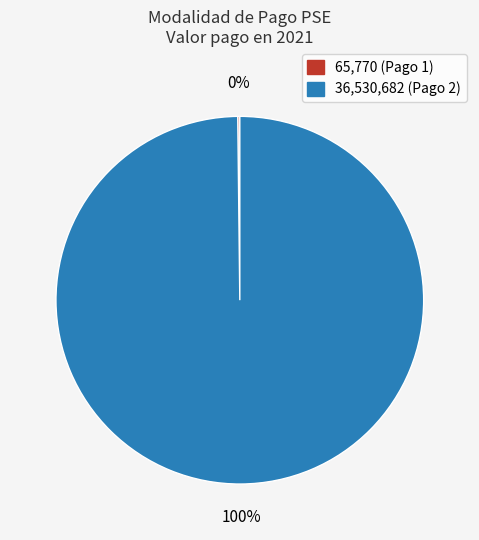

What percentage is the 36,530,682 (Pago 2) slice, to the nearest percent?

100%